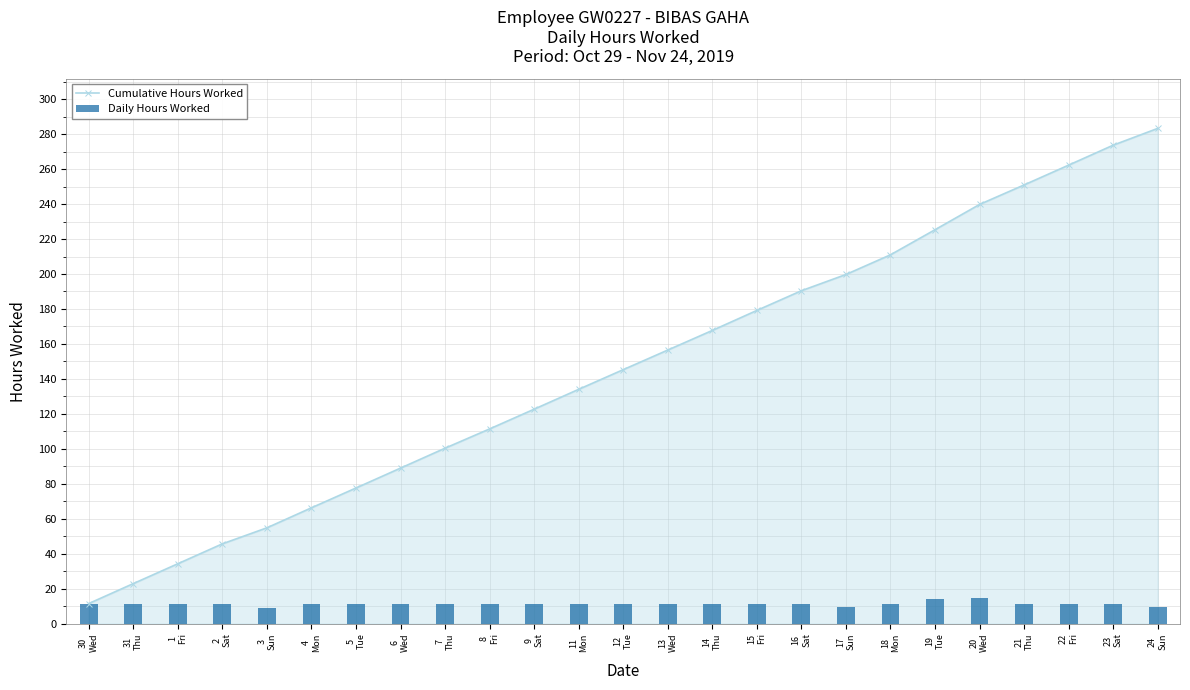

Reading left to right, list all the values displayed in this chart.

Cumulative Hours Worked: 30
Wed=11.5	31
Thu=22.9	1
Fri=34.3	2
Sat=45.7	3
Sun=54.8	4
Mon=66.3	5
Tue=77.6	6
Wed=89.0	7
Thu=100.4	8
Fri=111.4	9
Sat=122.7	11
Mon=134.0	12
Tue=145.3	13
Wed=156.5	14
Thu=167.7	15
Fri=179.2	16
Sat=190.4	17
Sun=199.7	18
Mon=211.0	19
Tue=225.3	20
Wed=239.8	21
Thu=250.9	22
Fri=262.3	23
Sat=273.7	24
Sun=283.3
Daily Hours Worked: 30
Wed=11.5	31
Thu=11.4	1
Fri=11.4	2
Sat=11.4	3
Sun=9.2	4
Mon=11.4	5
Tue=11.3	6
Wed=11.4	7
Thu=11.4	8
Fri=11.0	9
Sat=11.3	11
Mon=11.4	12
Tue=11.2	13
Wed=11.2	14
Thu=11.2	15
Fri=11.4	16
Sat=11.3	17
Sun=9.3	18
Mon=11.3	19
Tue=14.3	20
Wed=14.5	21
Thu=11.2	22
Fri=11.3	23
Sat=11.4	24
Sun=9.6